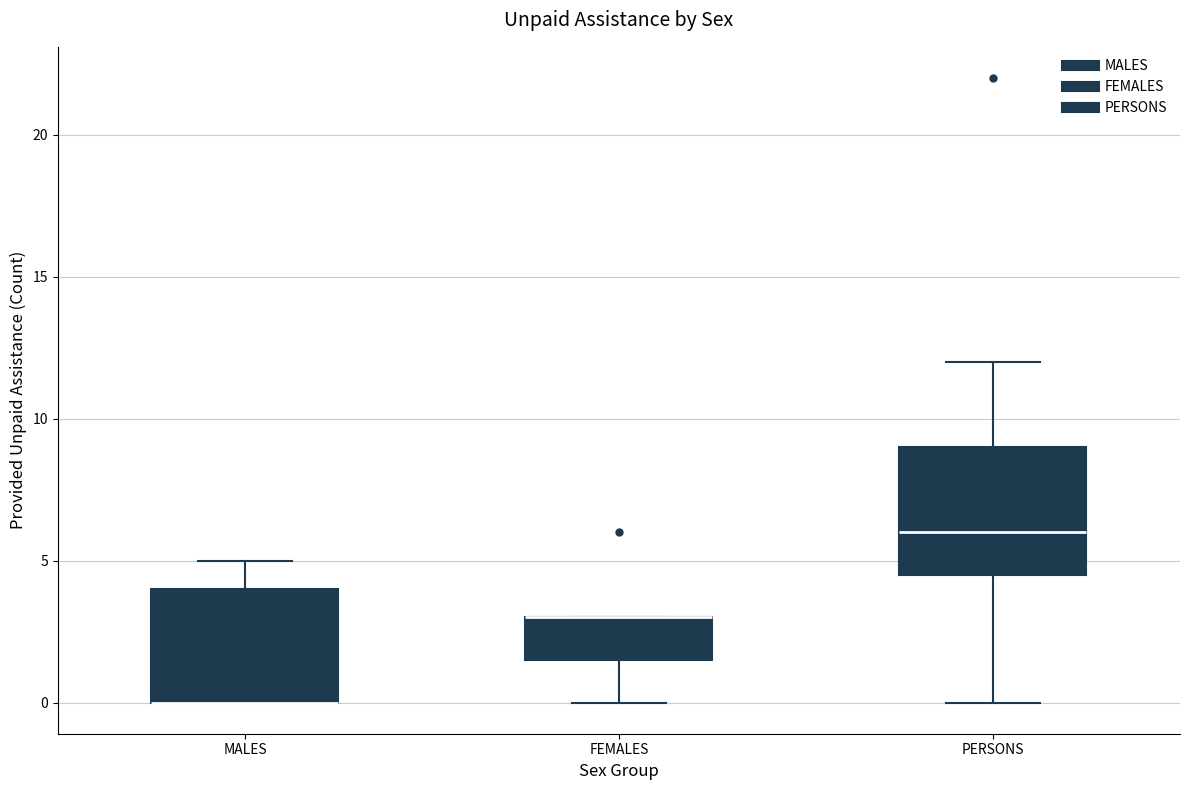

Reading left to right, transcribe this box plot: for each box, give where its median line is, the range the box spans, and where its two whiskers end, as read against the y-axis. The values are not printed on the chart, so give them approximately, as read against the axis.

MALES: median 0.0 (drawn on the box's lower edge), box 0.0 to 4.0, whiskers 0.0 to 5.0
FEMALES: median 3.0 (drawn on the box's upper edge), box 1.5 to 3.0, whiskers 0.0 to 3.0
PERSONS: median 6.0, box 4.5 to 9.0, whiskers 0.0 to 12.0